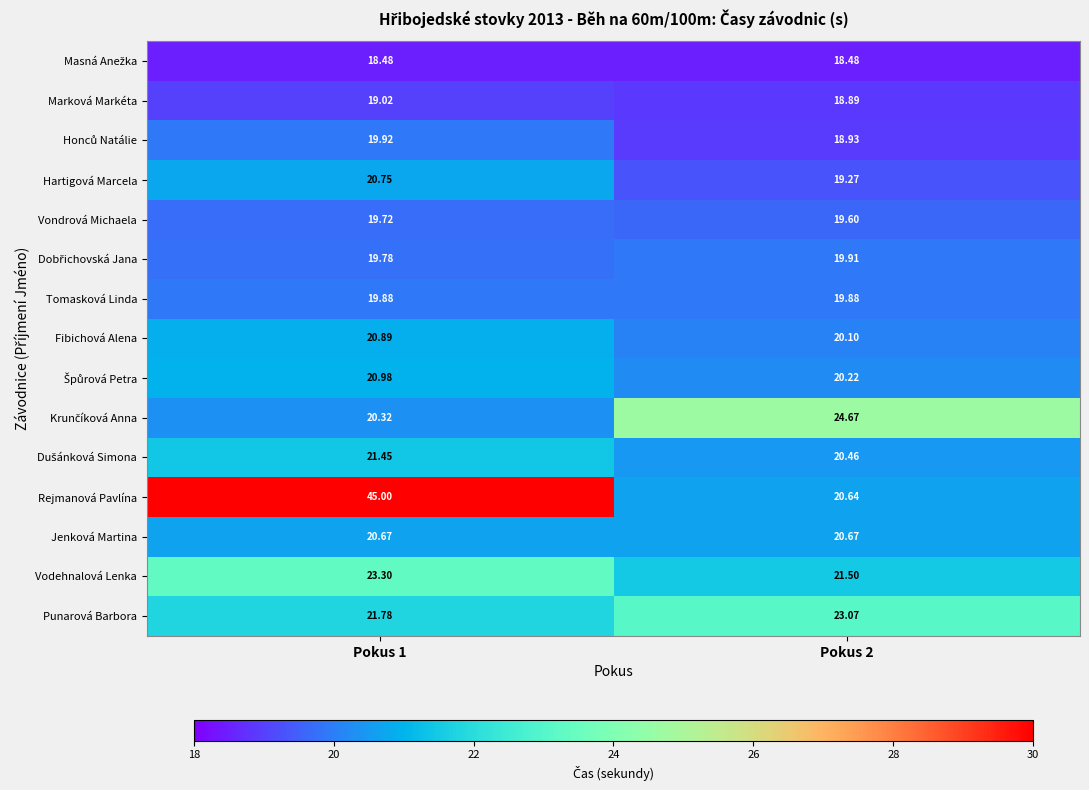

Which series has the largest range (max minus min)?

Rejmanová Pavlína